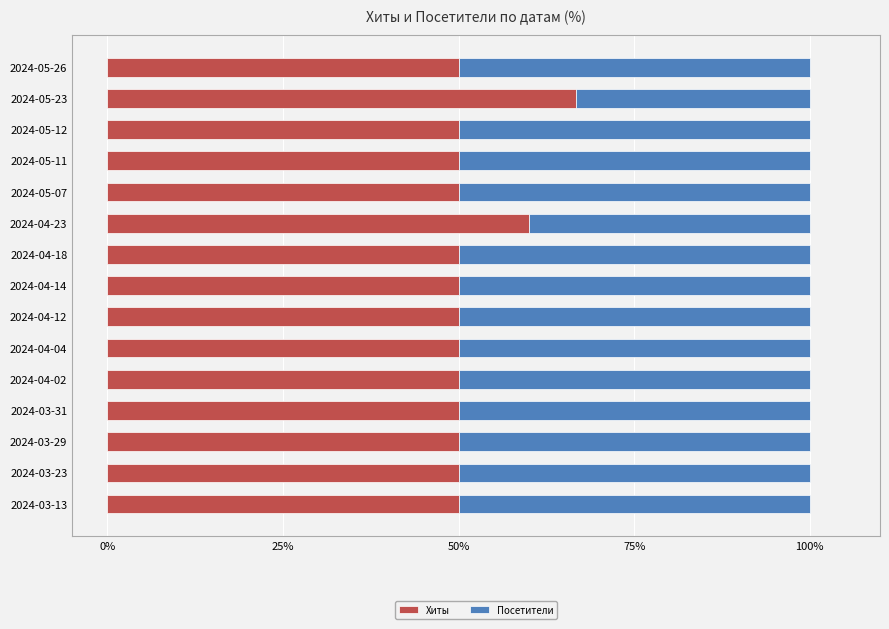

What is the minimum value for Хиты?

50.0